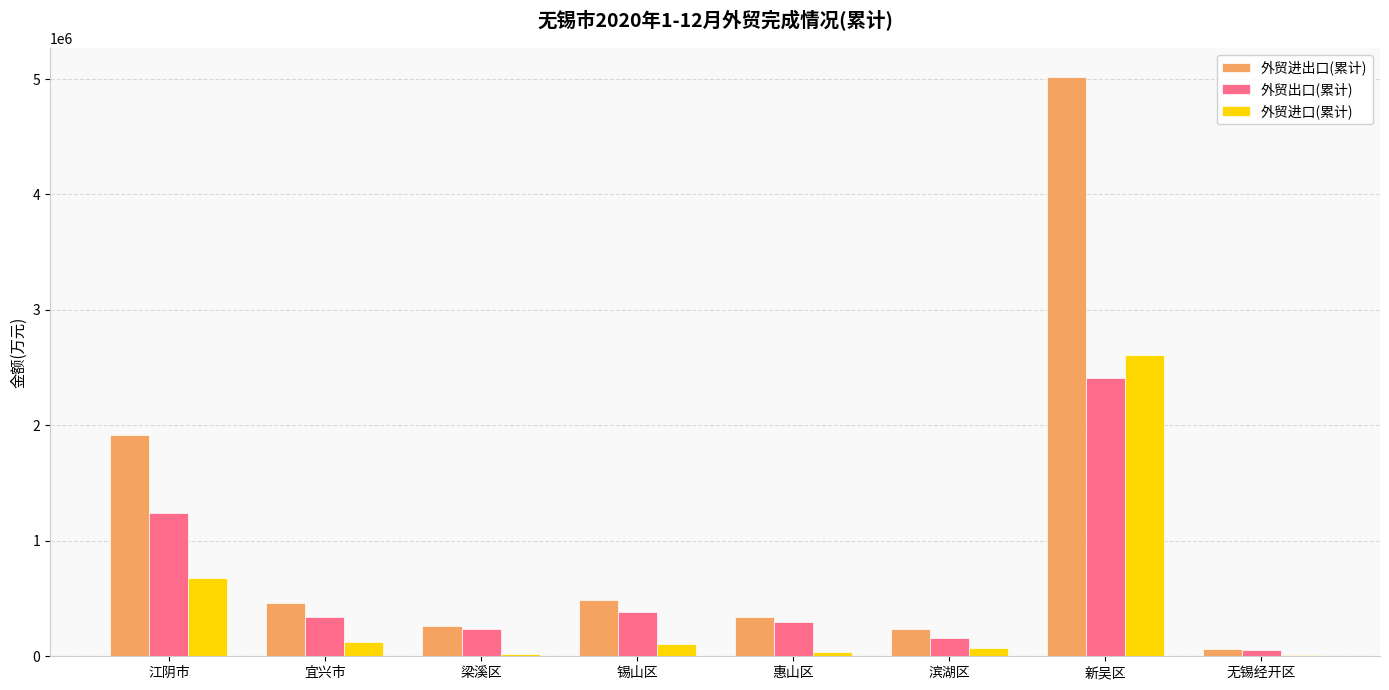

At which label does 外贸进出口(累计) reach its peak?

新吴区